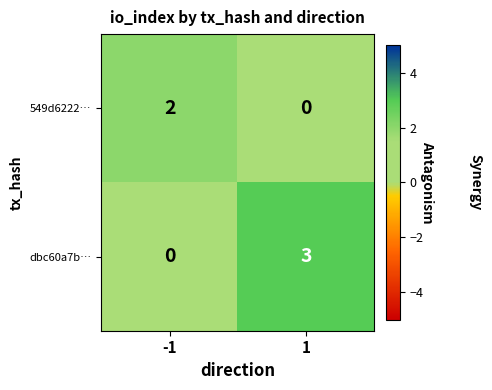

Is it true that 549d6222… equals 1 at -1?

False